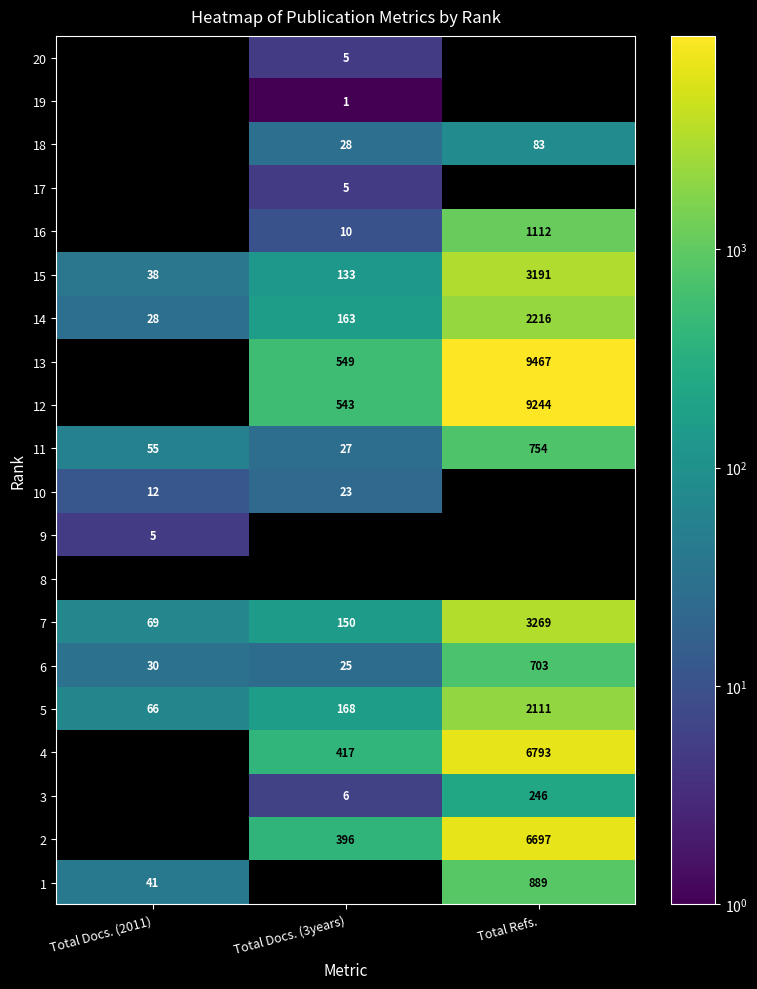

How many data points in 7 are less than 150?

1